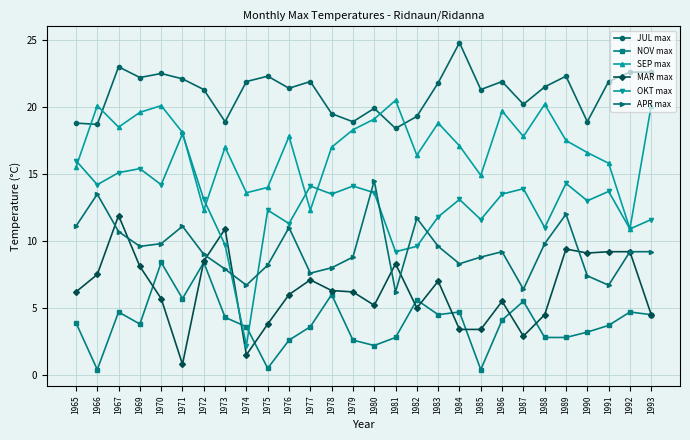

Count the number of data series in this chart.

6